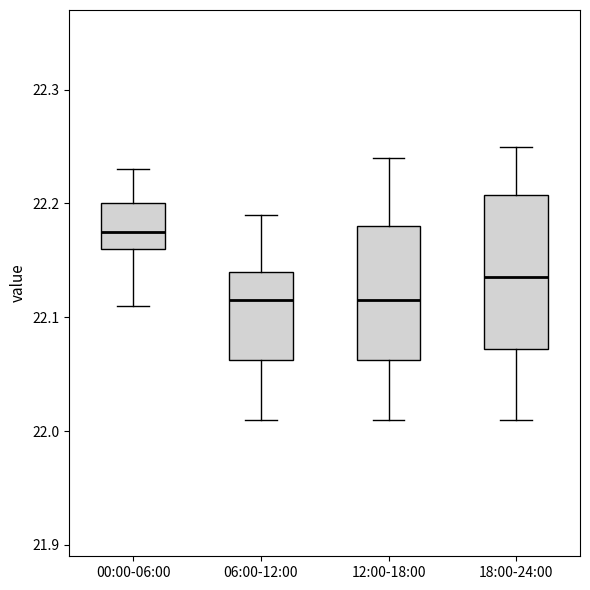

Which box is the tallest, from its lower edge to its upper edge?

18:00-24:00